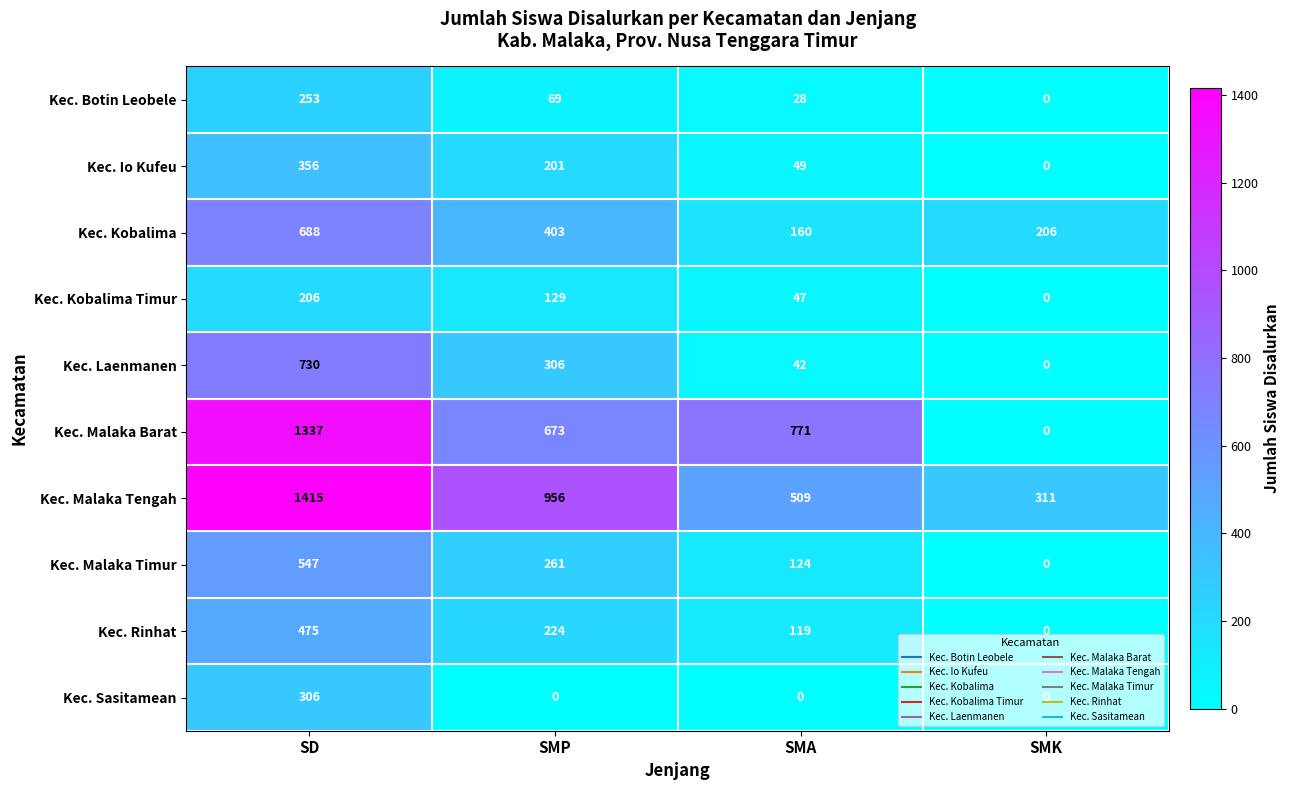

What is the average value of the Kec. Malaka Timur series?

233